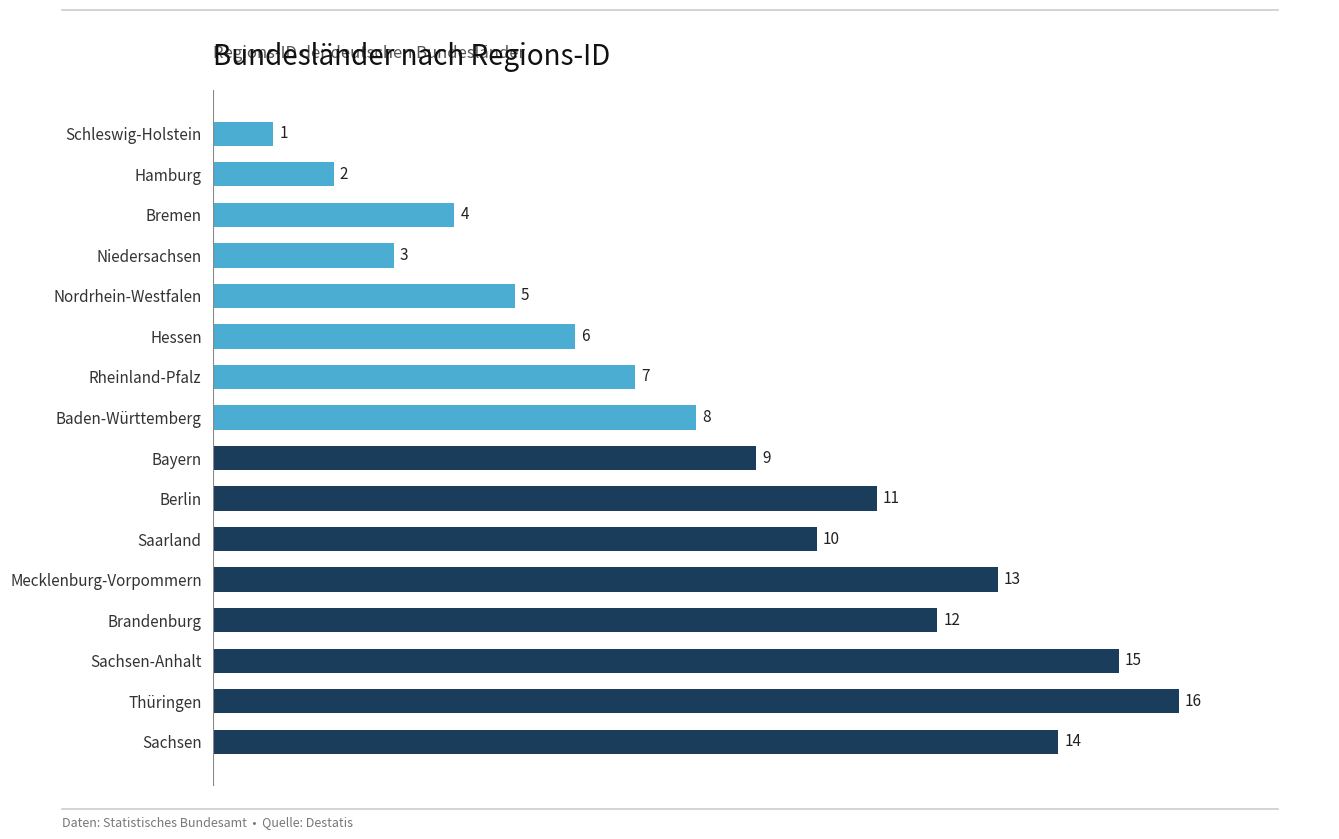

What is the ratio of the value at Mecklenburg-Vorpommern to the value at Hessen?

2.2